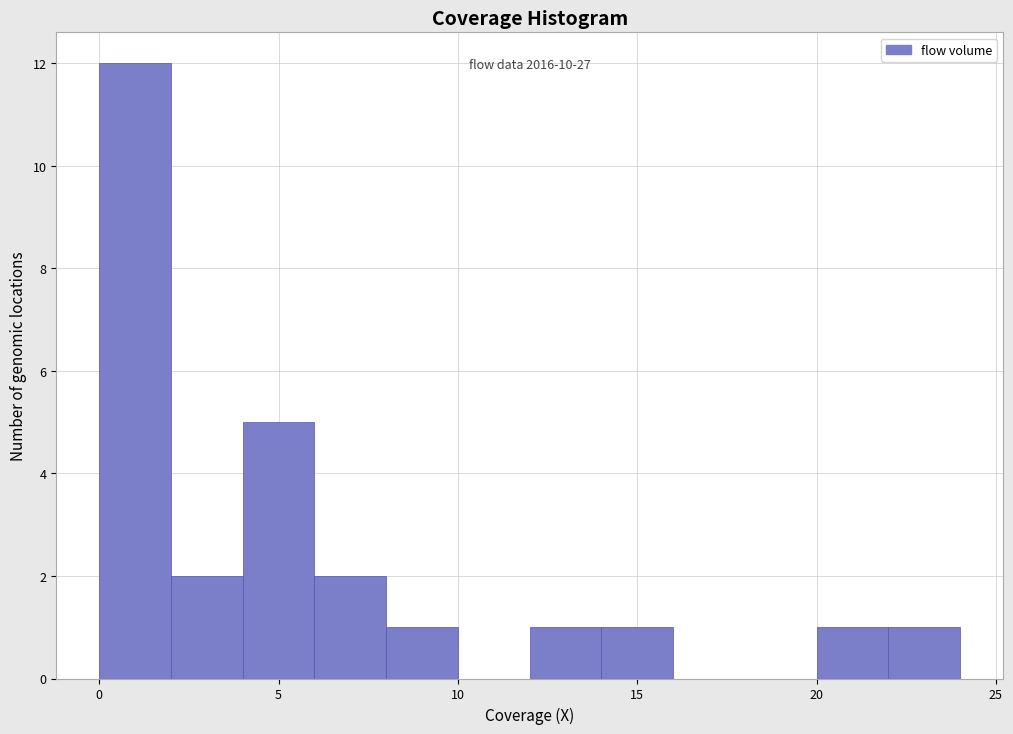

Which range on the x-axis has the tallest bar?

0 to 2